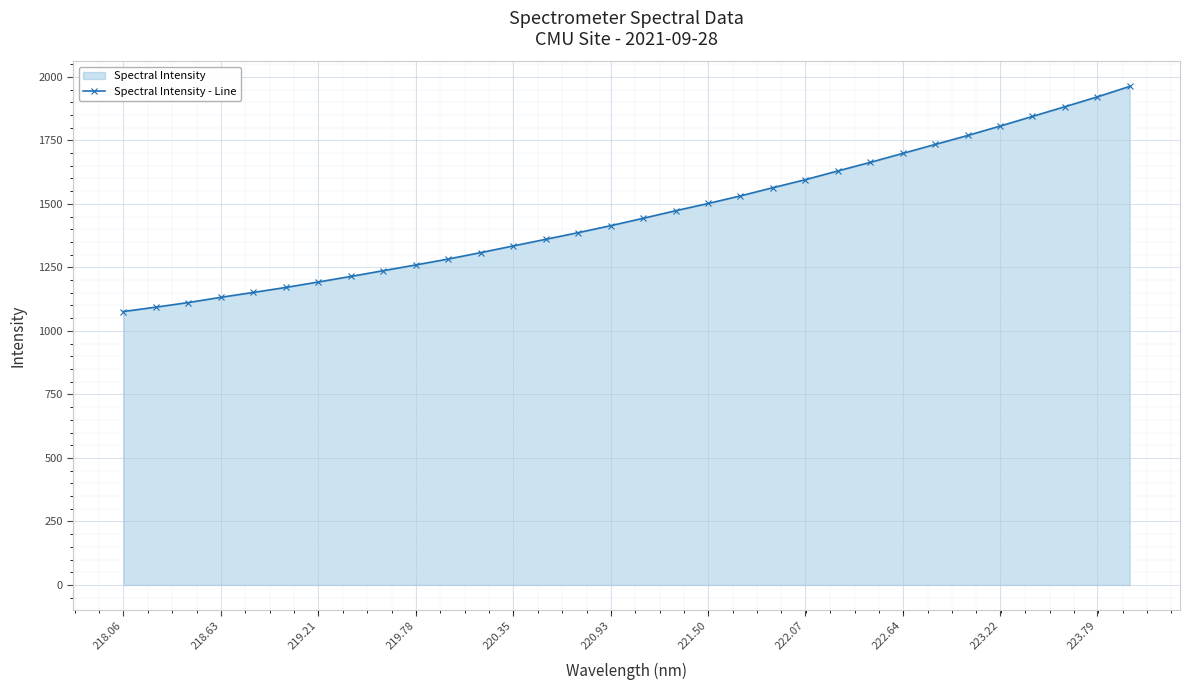

How many lines are shown in the chart?

1